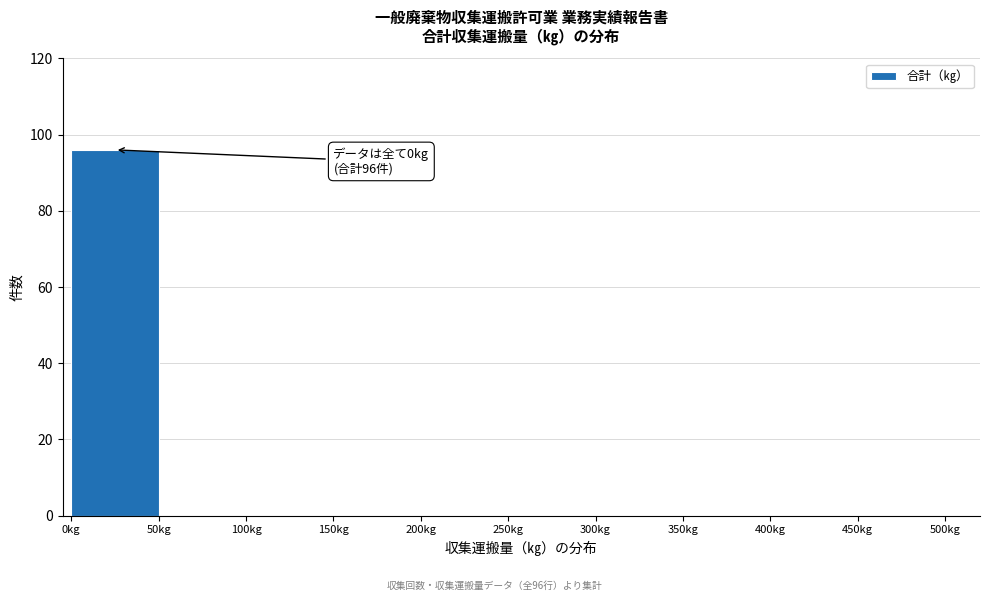

Which range on the x-axis has the tallest bar?

0 to 50